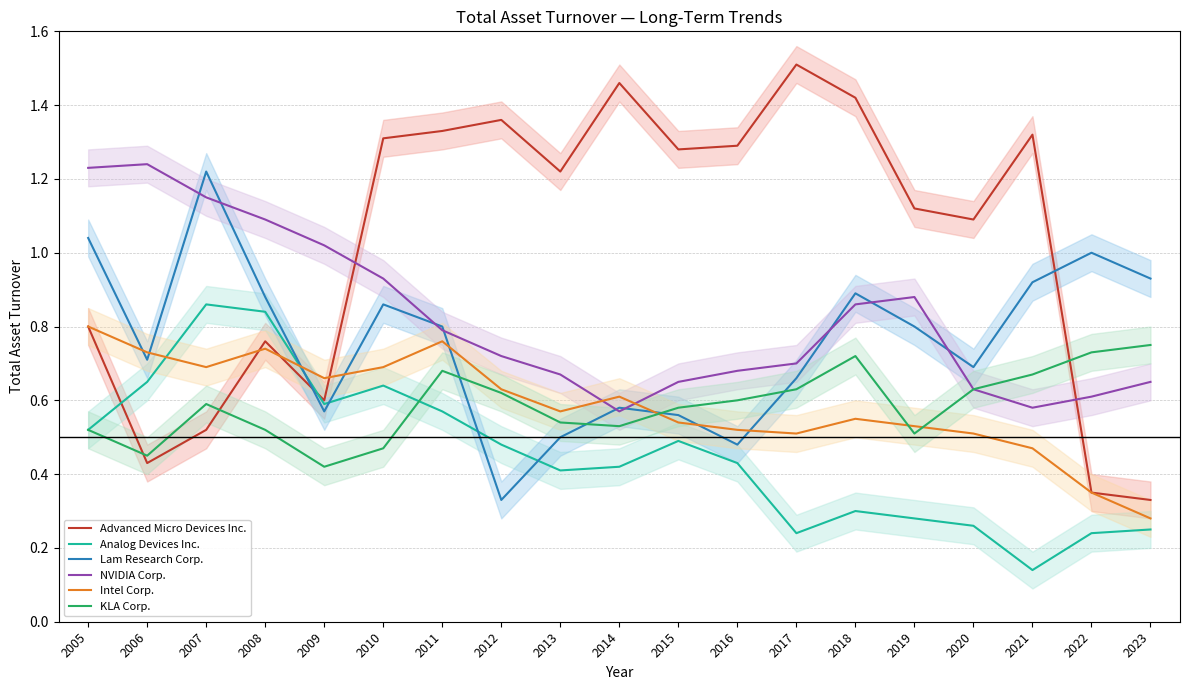

True or false: Analog Devices Inc. and NVIDIA Corp. intersect in this chart.

False